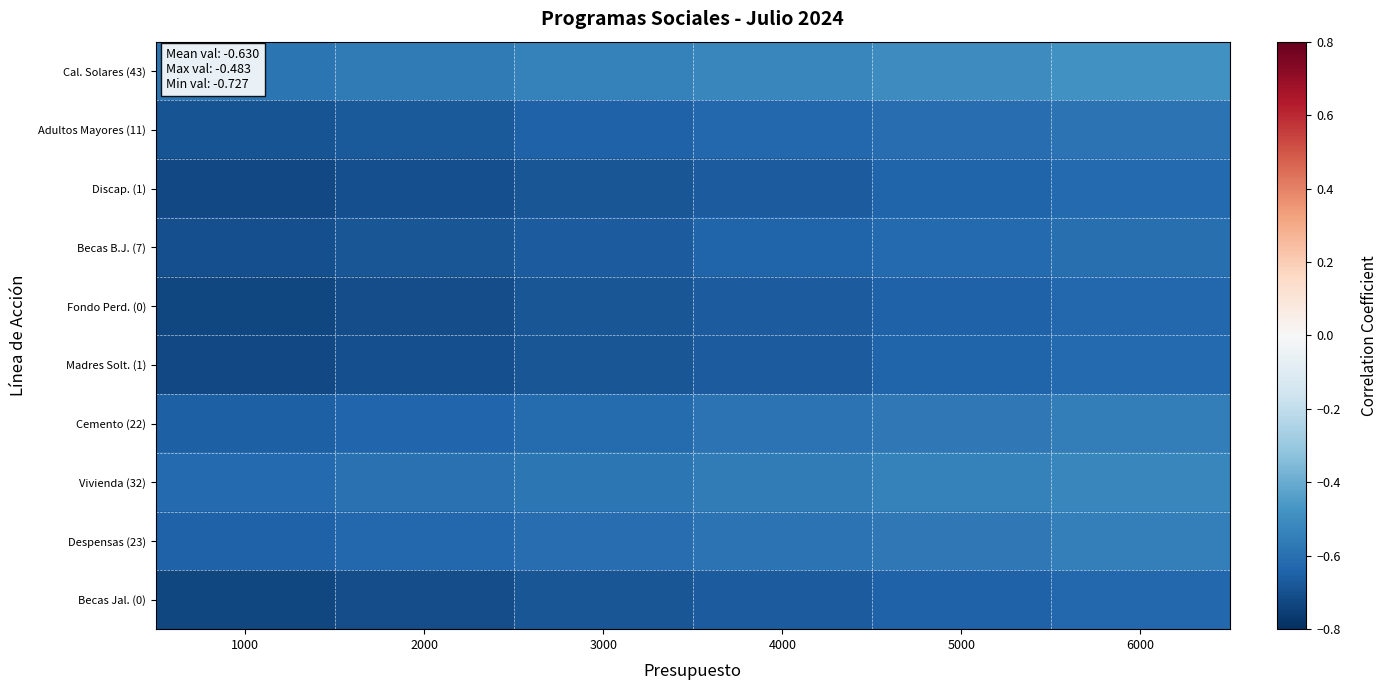

Which category has the lowest value across all series?

1000